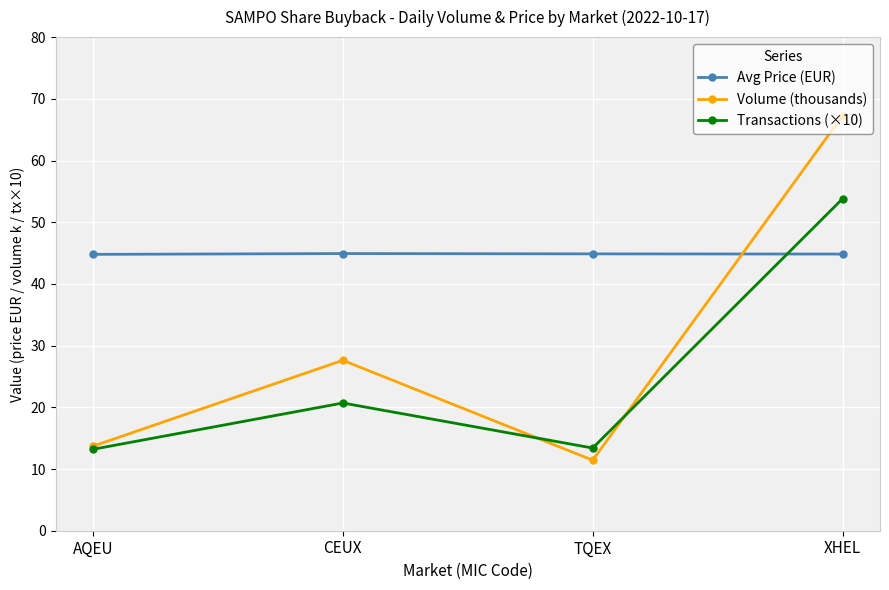

How many intersections are there between Transactions (×10) and Avg Price (EUR)?

1